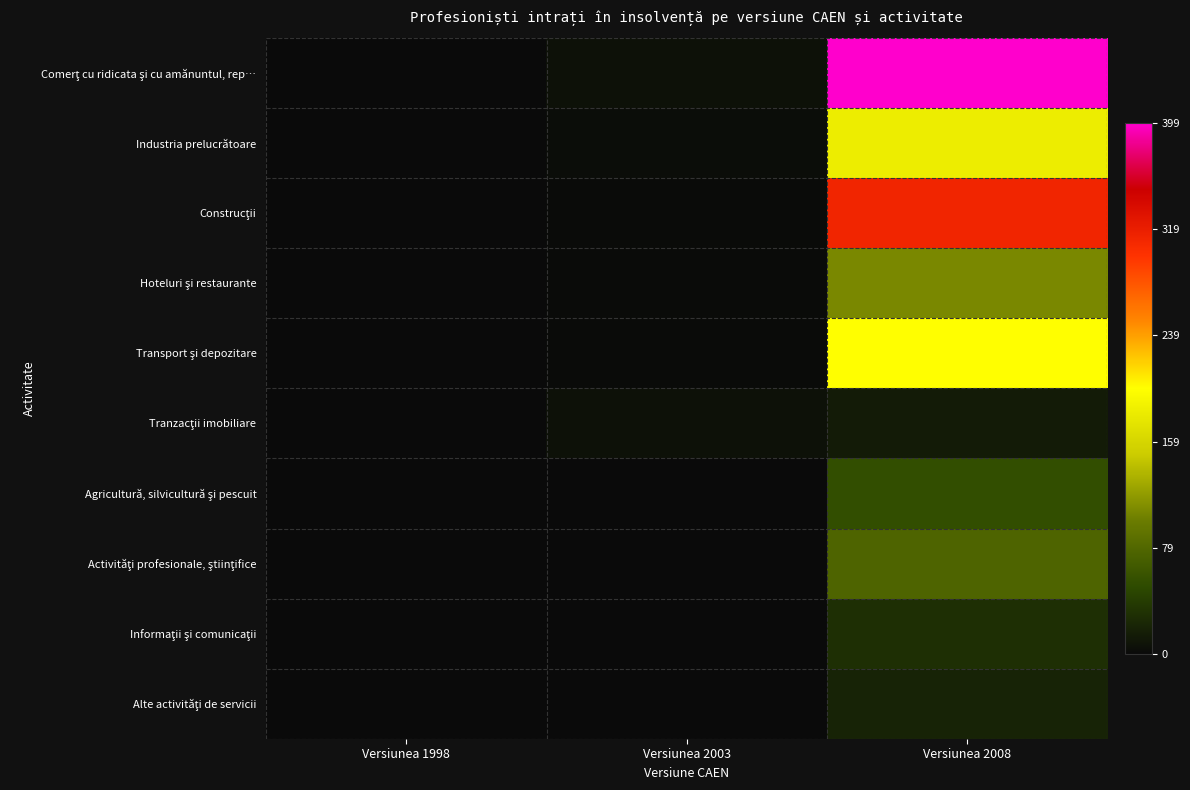

Which category has the highest value across all series?

Versiunea 2008